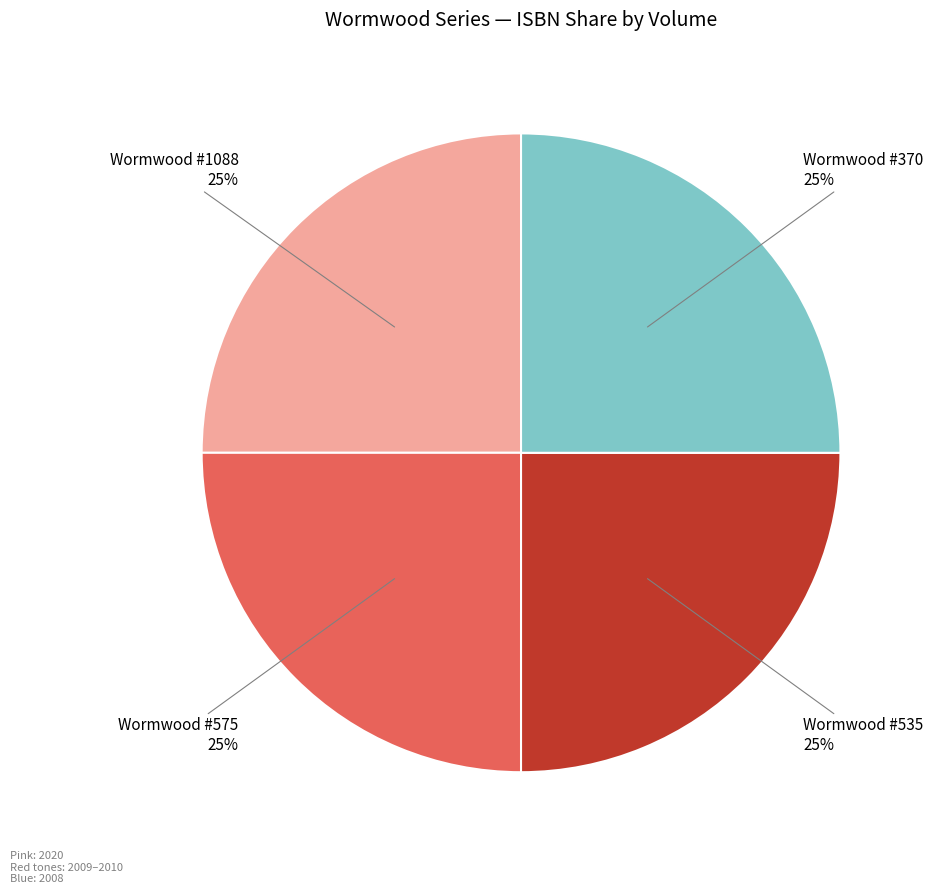

Is there any slice that represents more than half of the pie?

No